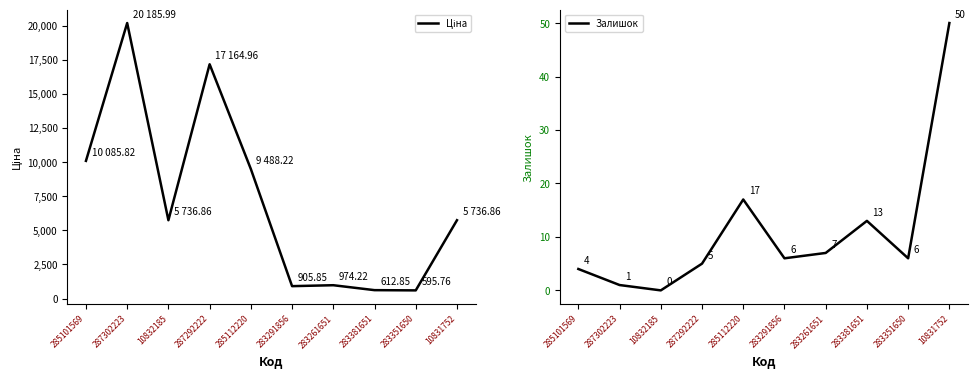

True or false: Ціна and Залишок cross at least once.

False